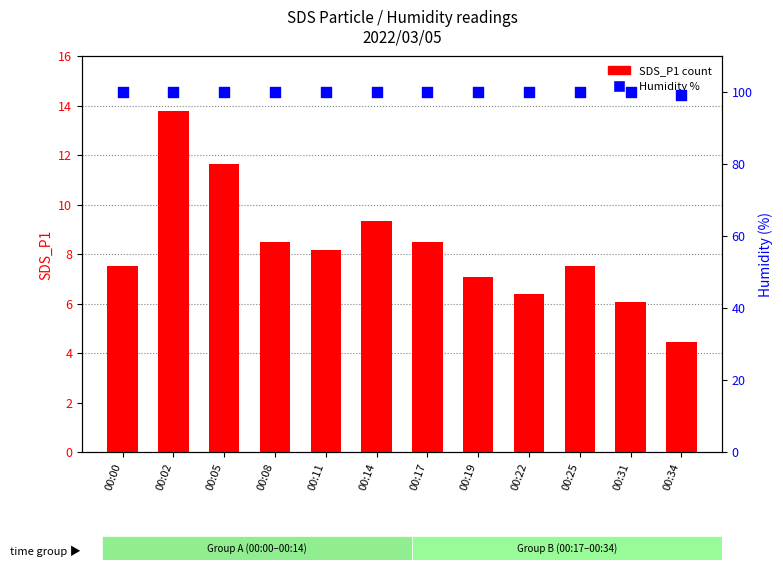

Which series has the widest spread of Y values?

SDS_P1